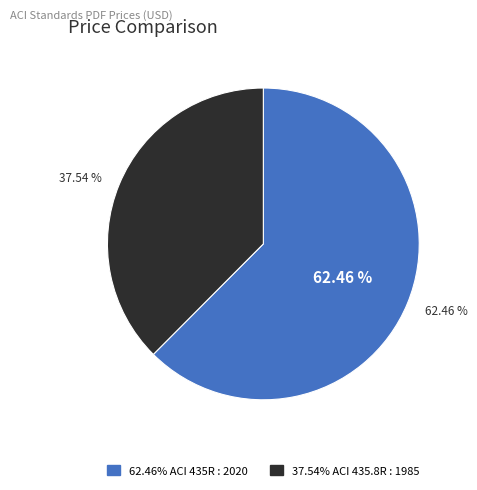

To the nearest percent, what is the combined percentage of ACI 435R : 2020 and ACI 435.8R : 1985?

100%